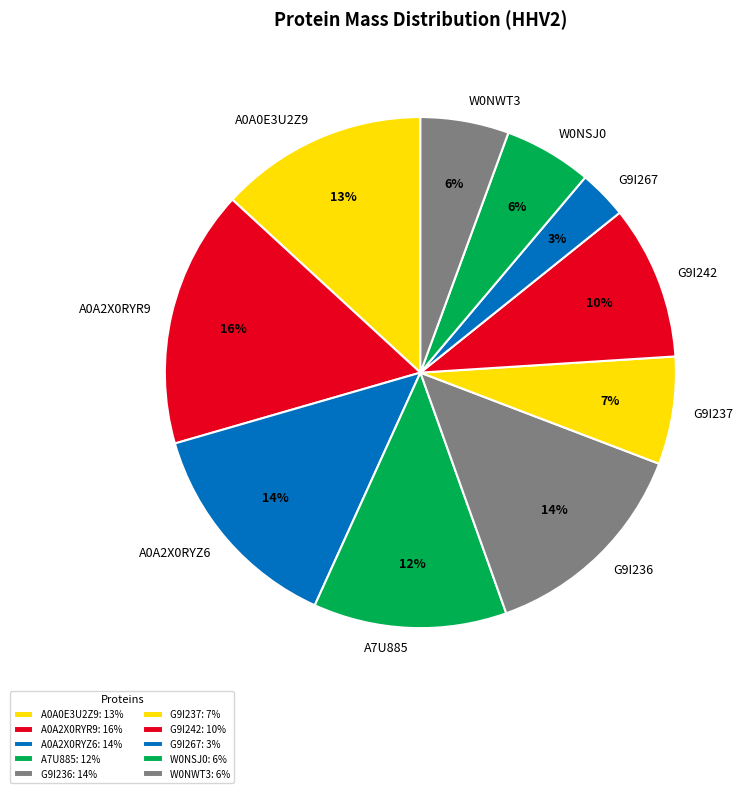

Do G9I237 and A7U885 together represent more than half of the pie?

No